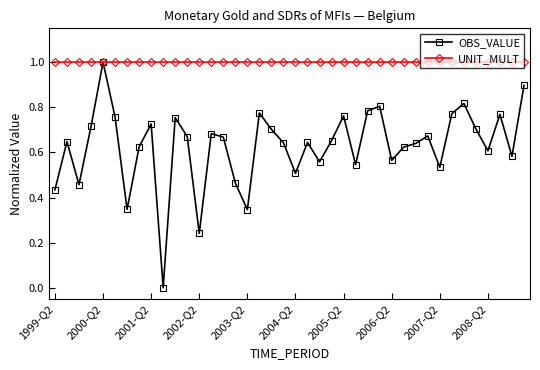

List the series in order of their overall mean, highest first.

UNIT_MULT, OBS_VALUE